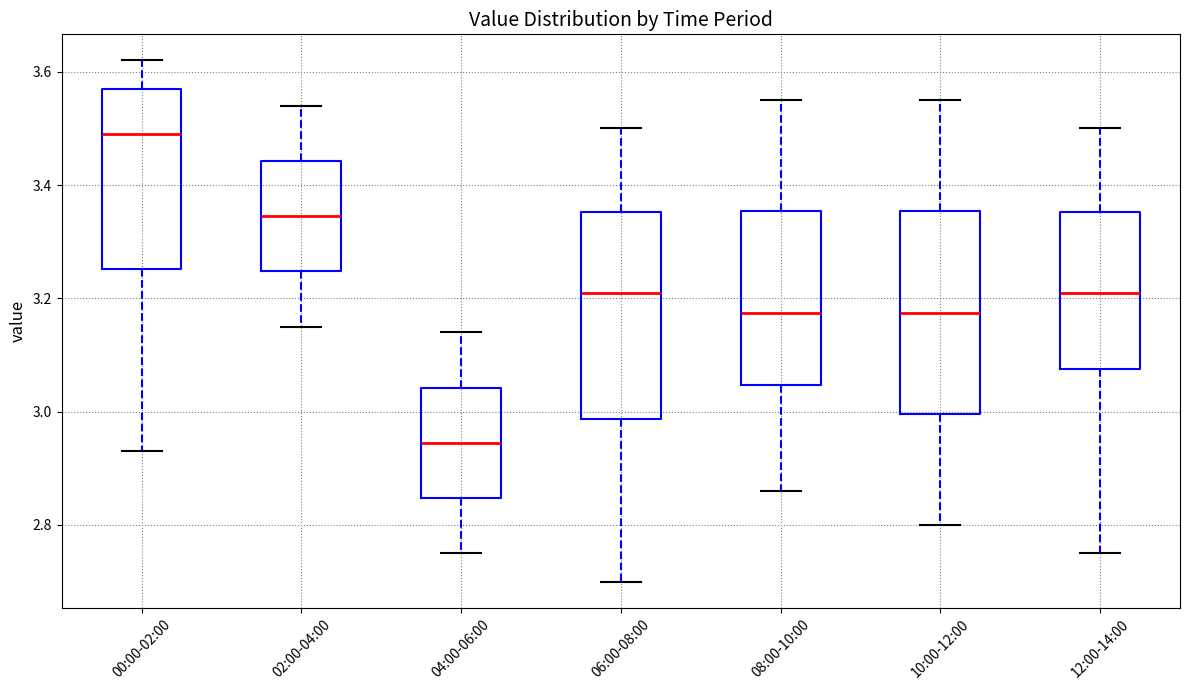

Which box has the lowest median line?

04:00-06:00